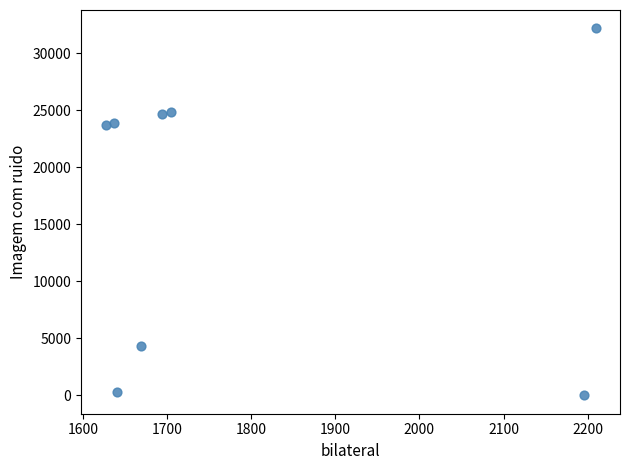

What is the average X value?

1797.3